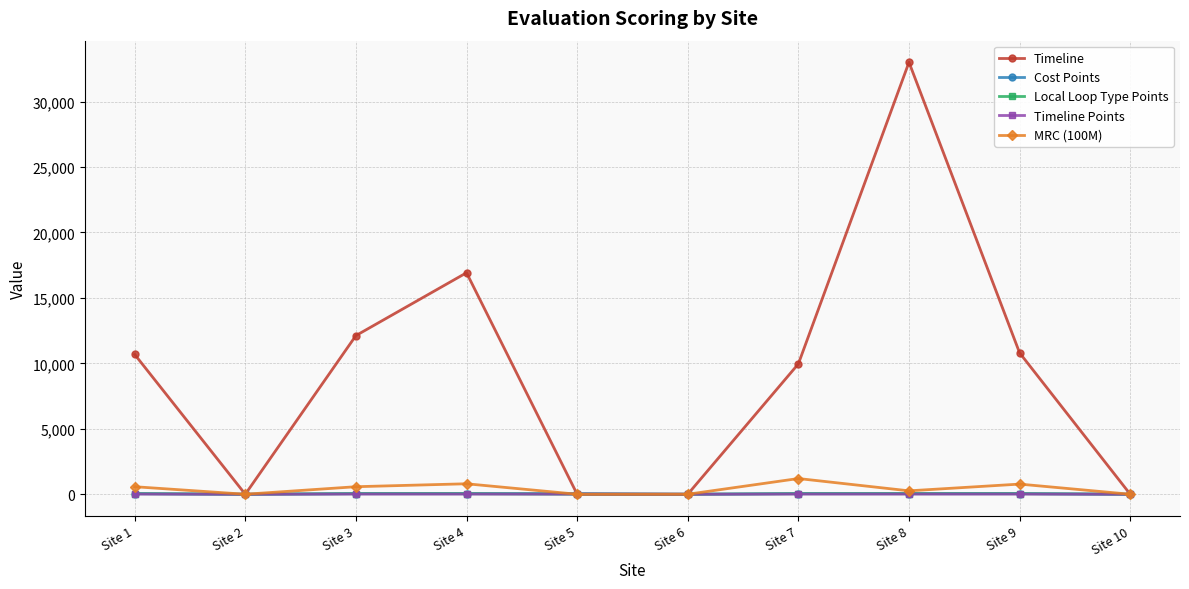

What is the maximum value shown in the chart?

33000